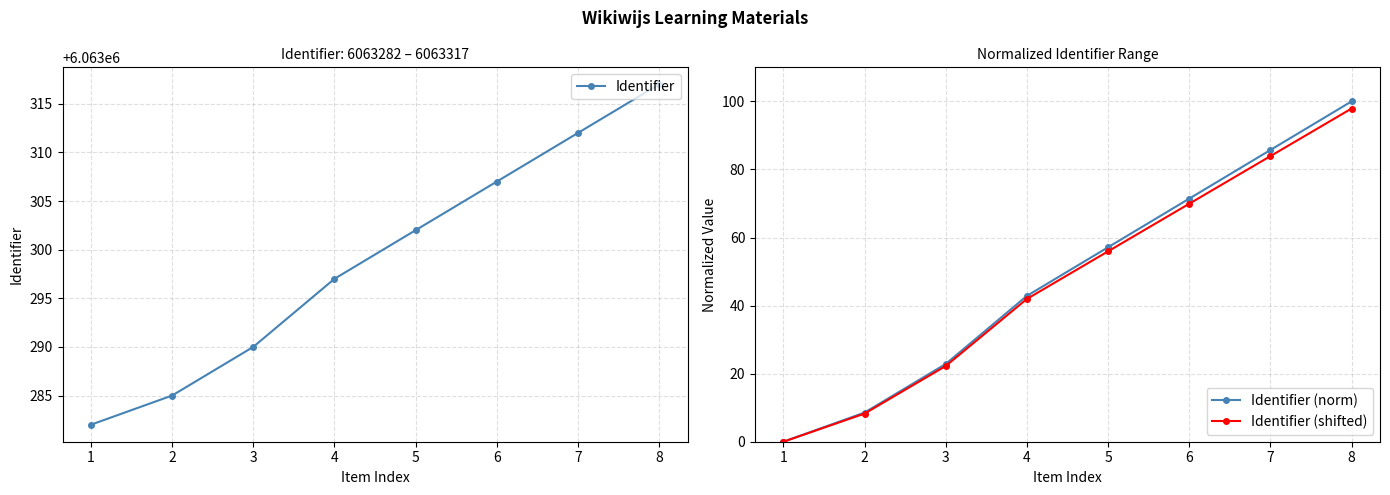

True or false: Identifier (shifted) and Identifier (norm) intersect in this chart.

False